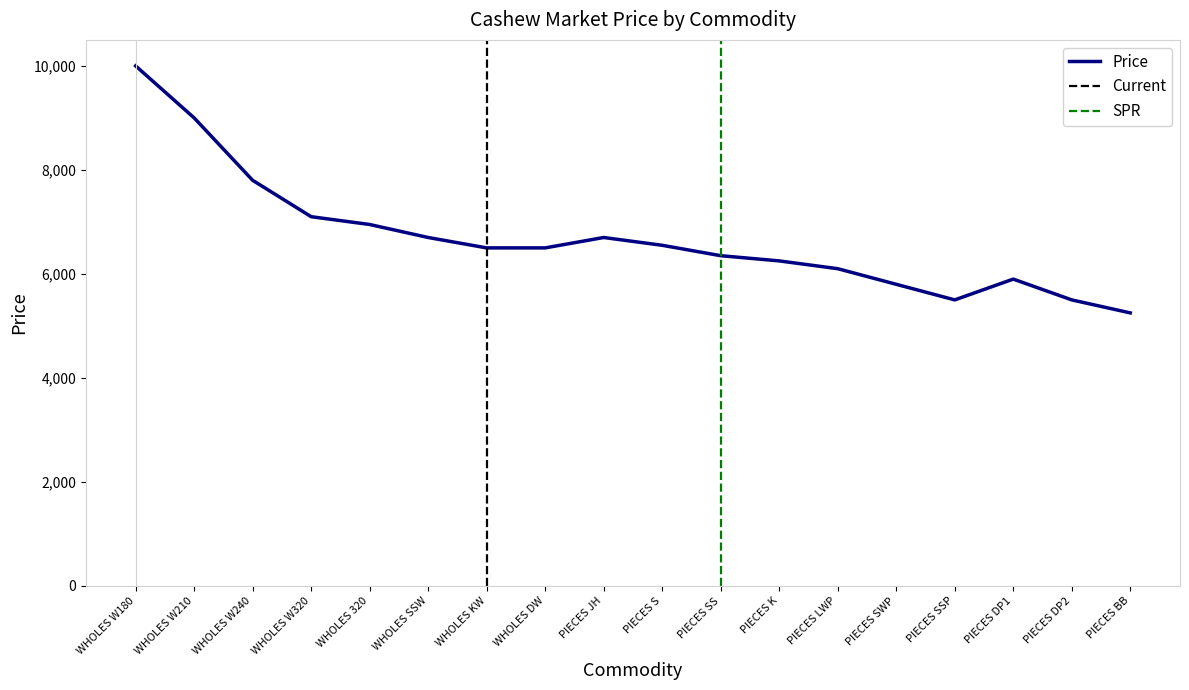

Reading right to left, what are all the values shown in this chart?

5250	5500	5900	5500	5800	6100	6250	6350	6550	6700	6500	6500	6700	6950	7100	7800	9000	10000